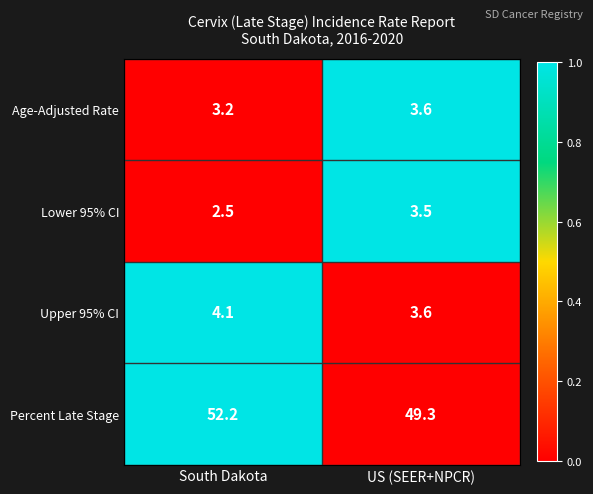

What is the maximum value for Percent Late Stage?

52.2